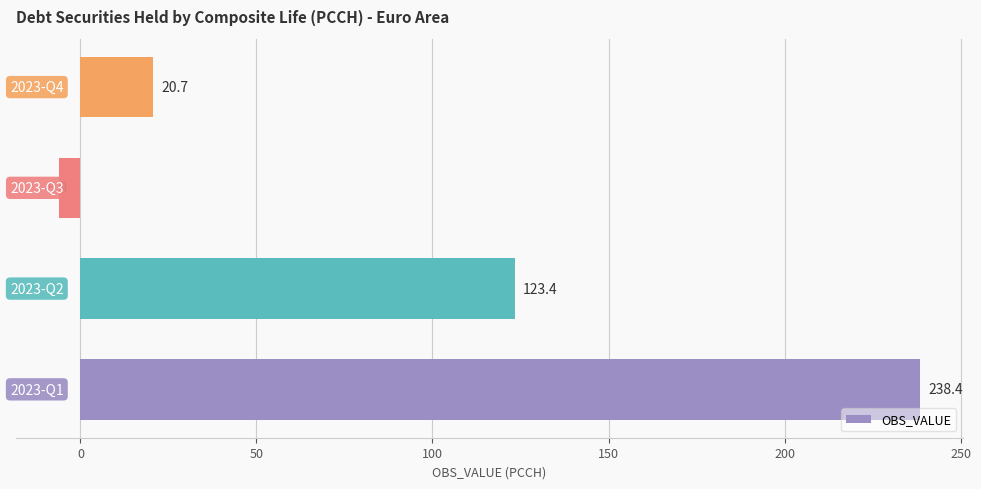

What is the difference between the maximum and minimum values?

244.3